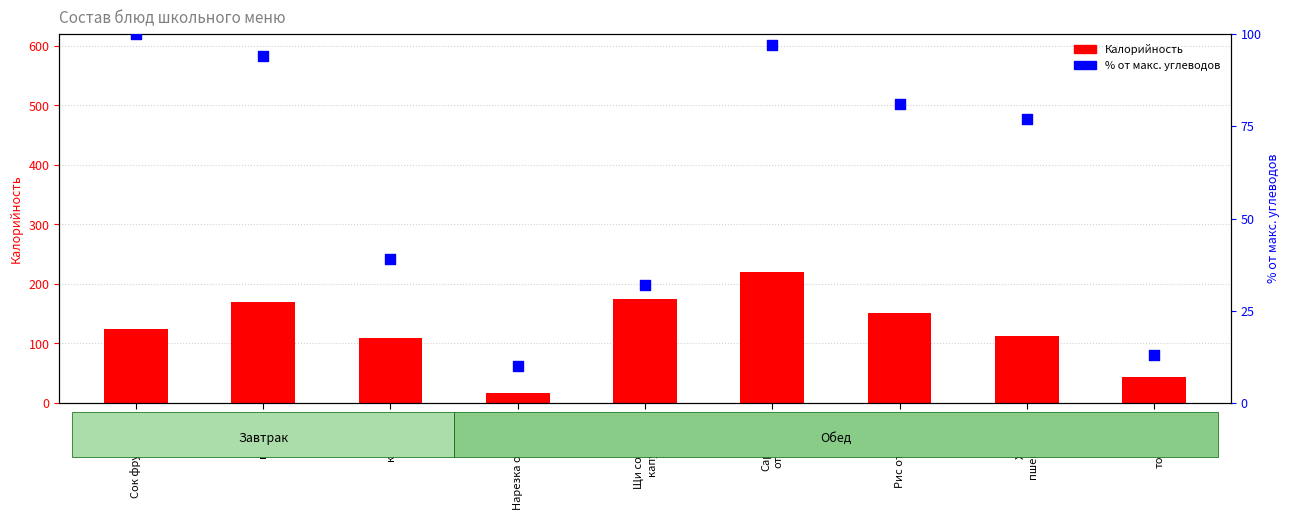

Which series contains the lowest Y value?

% от макс. углеводов